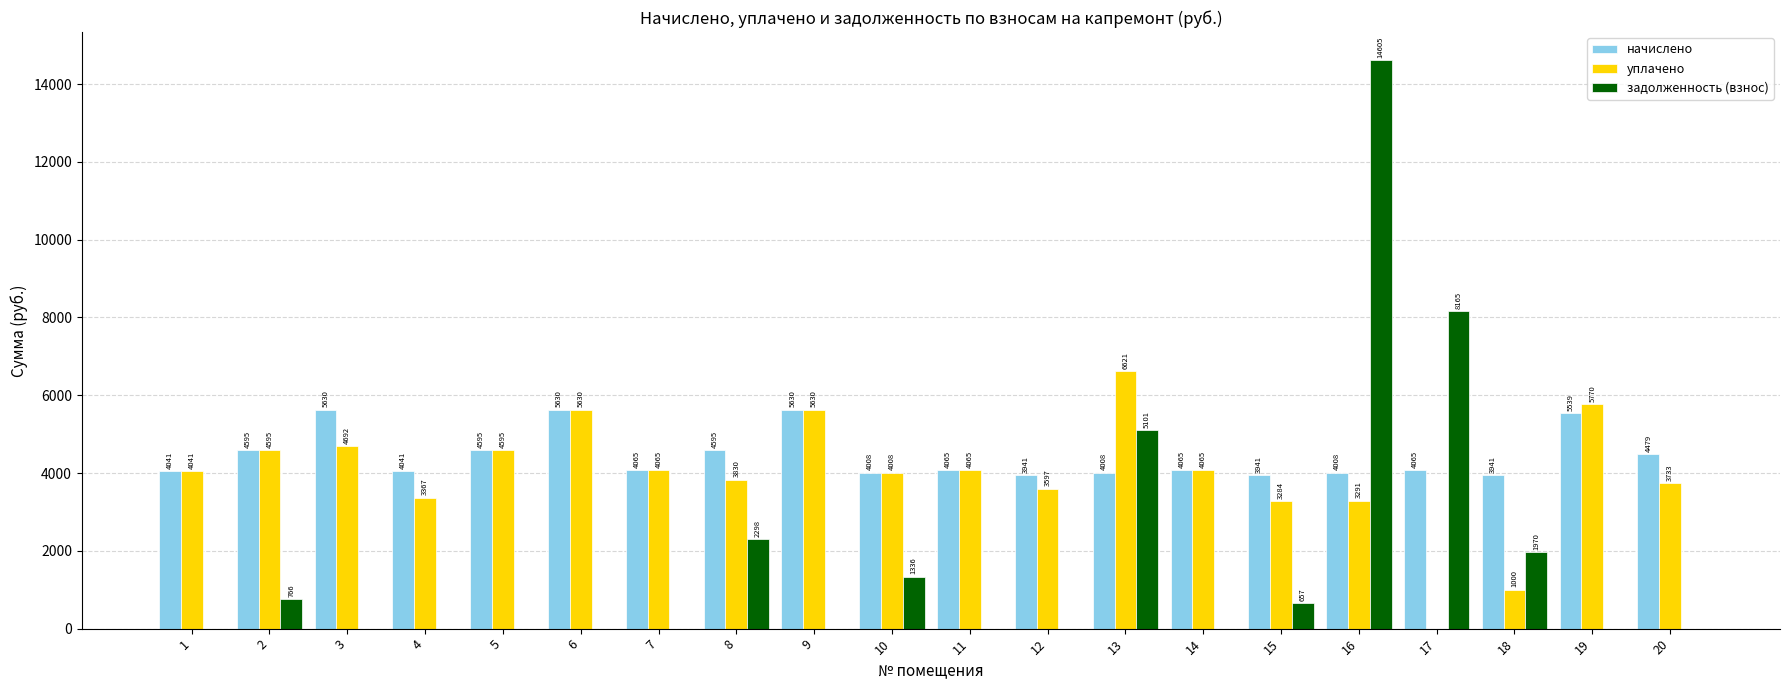

At which category is the sum across all series the highest?

16